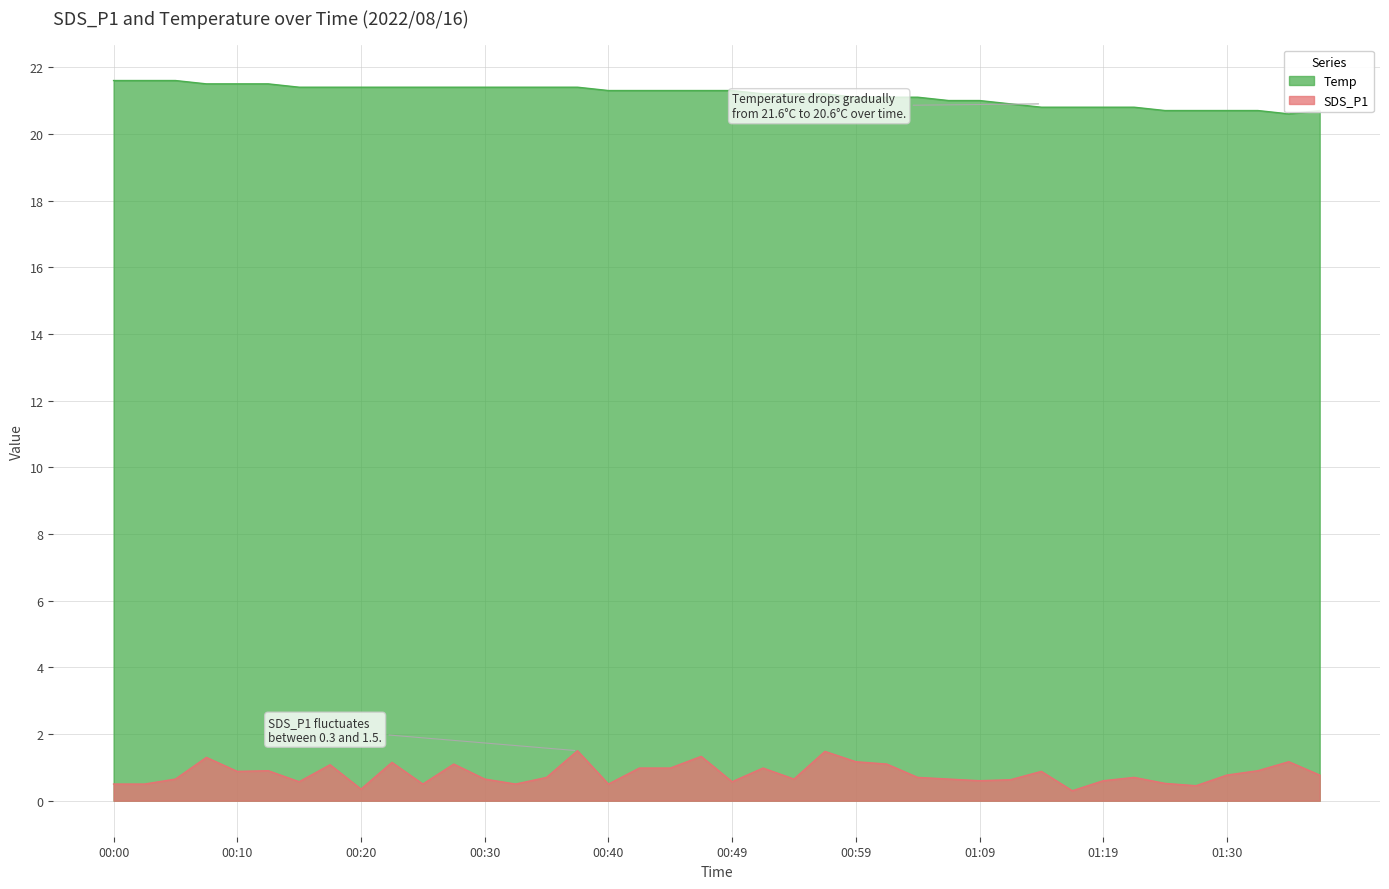

Which label corresponds to the largest value in the chart?

00:00